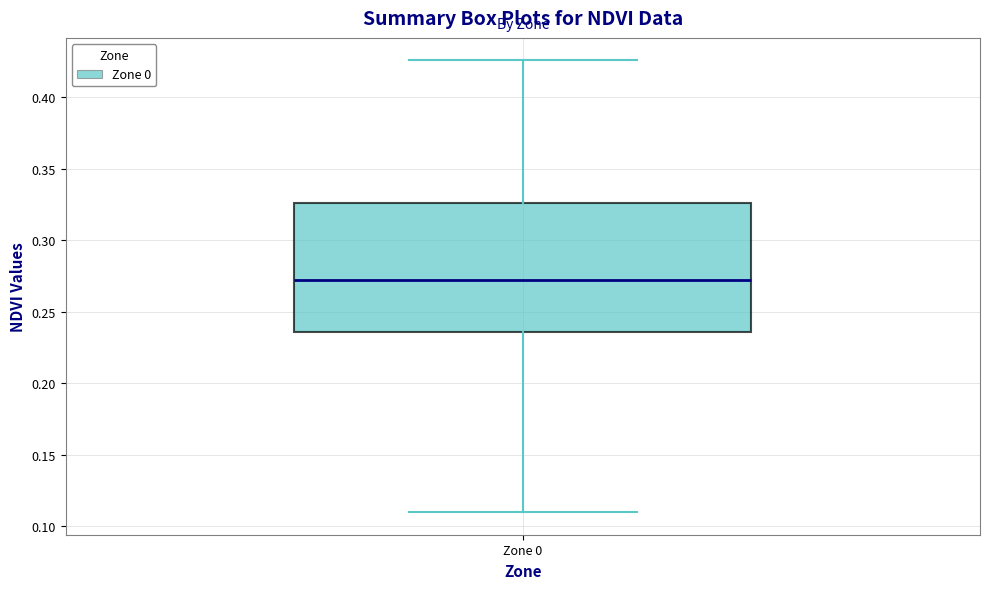

Transcribe this box plot: give where the median line is, the range the box spans, and where the two whiskers end, as read against the y-axis. The values are not printed on the chart, so give them approximately, as read against the axis.

median 0.270, box 0.235 to 0.325, whiskers 0.110 to 0.425